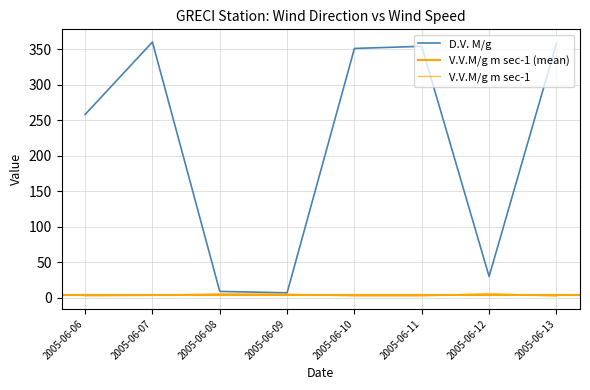

What is the value of the D.V. M/g point at the 3rd from the left?

9.0